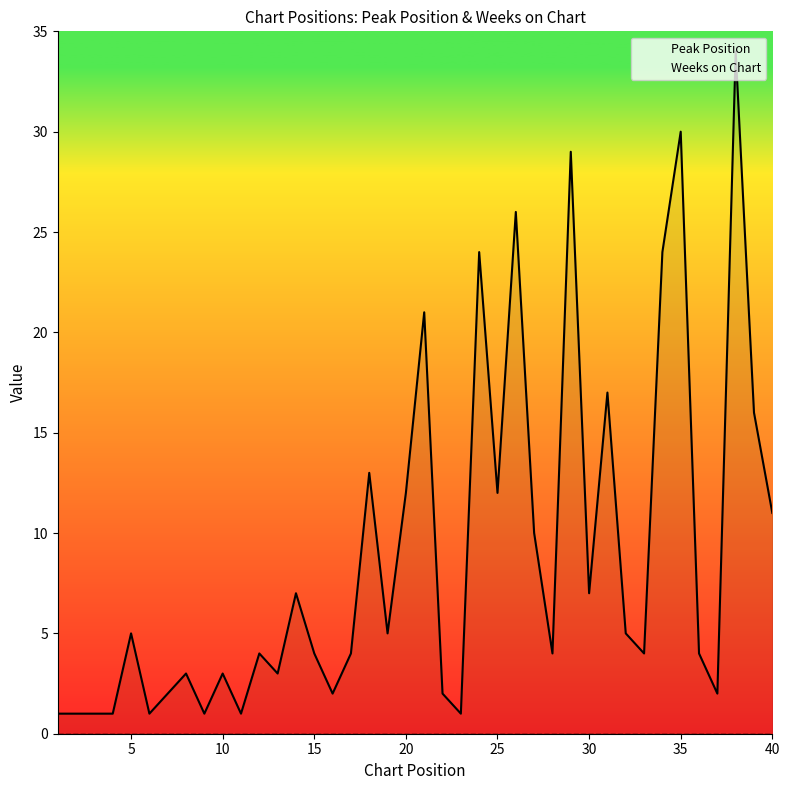

Is the value of Weeks on Chart at 10 greater than the value of Peak Position at 20?

No